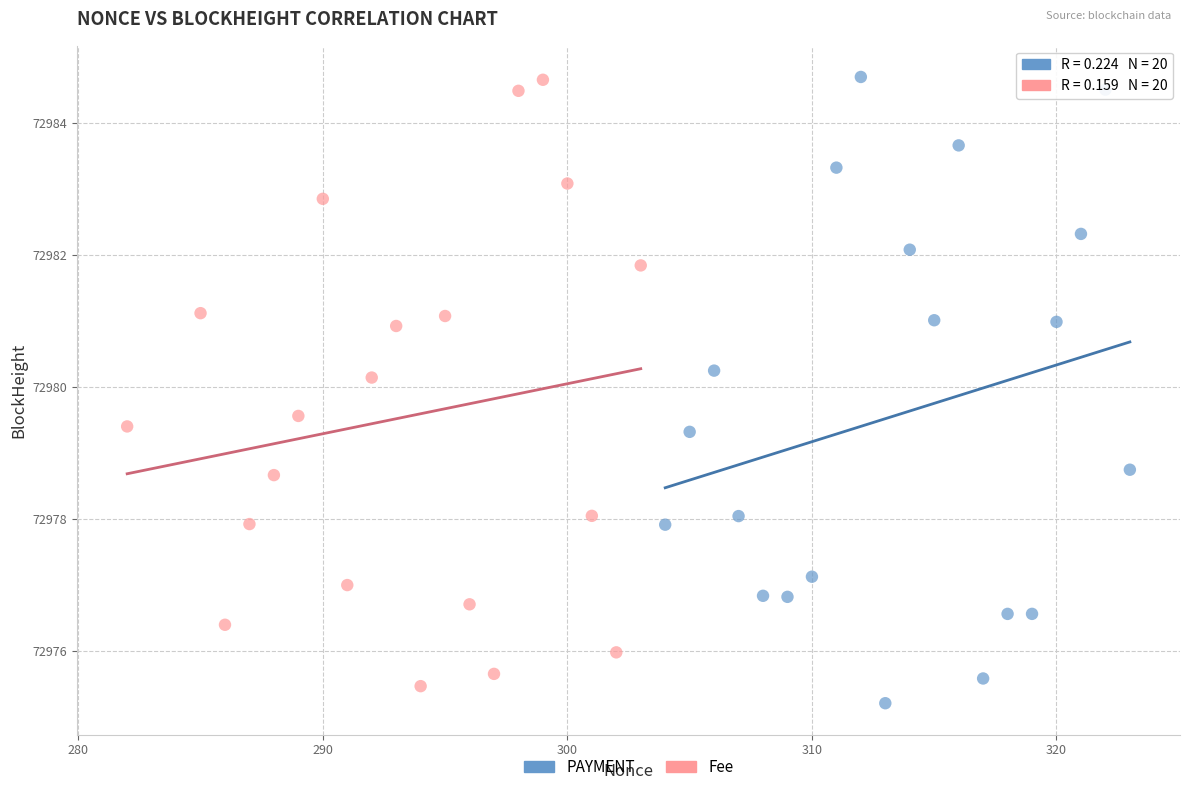

Which series contains the lowest Y value?

PAYMENT